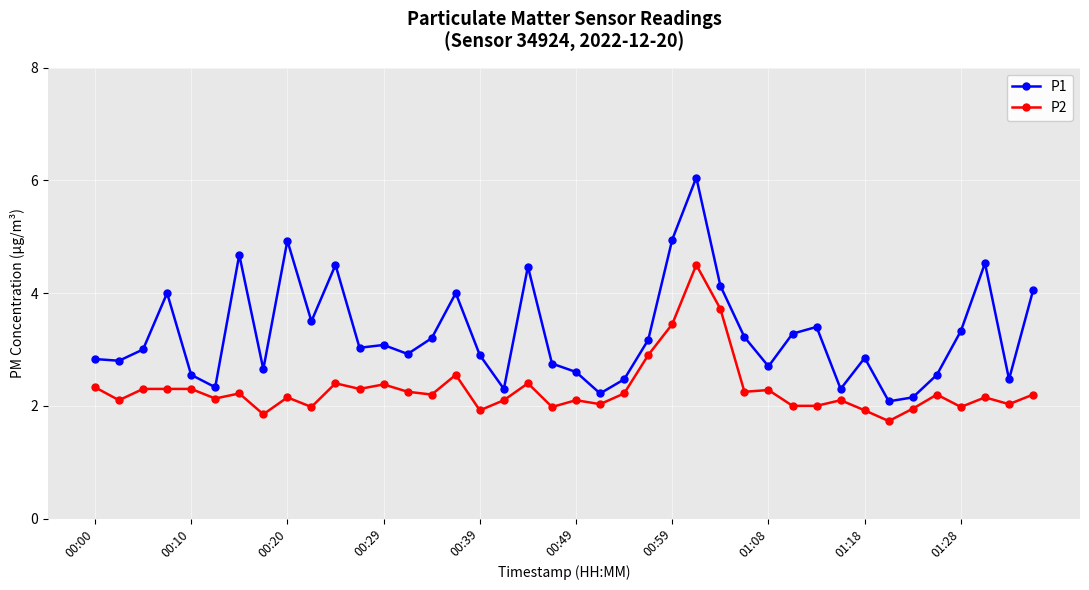

How many series are shown in this chart?

2